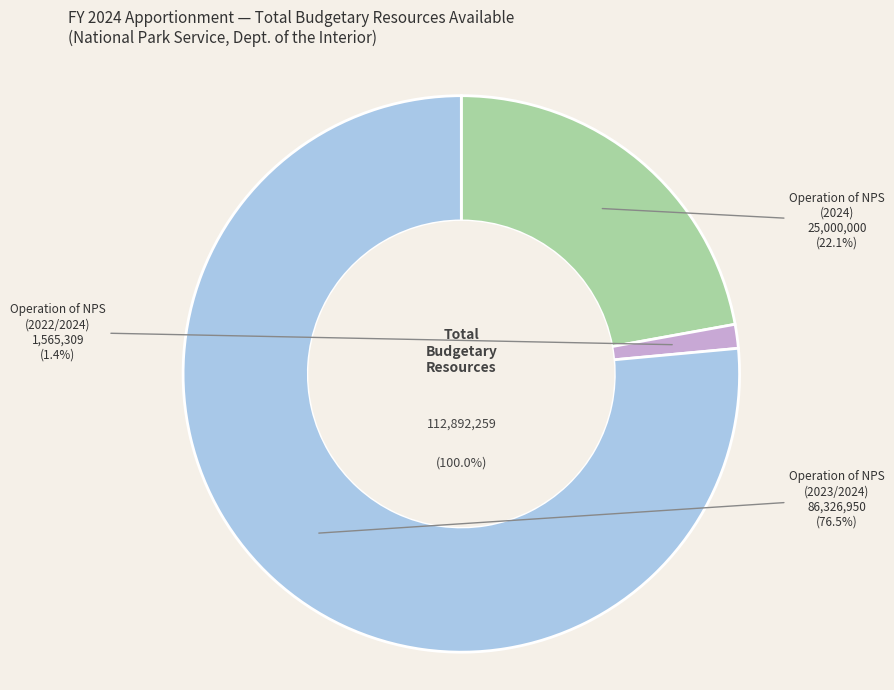

To the nearest percent, what is the difference between the largest and smallest slice percentages?

75%